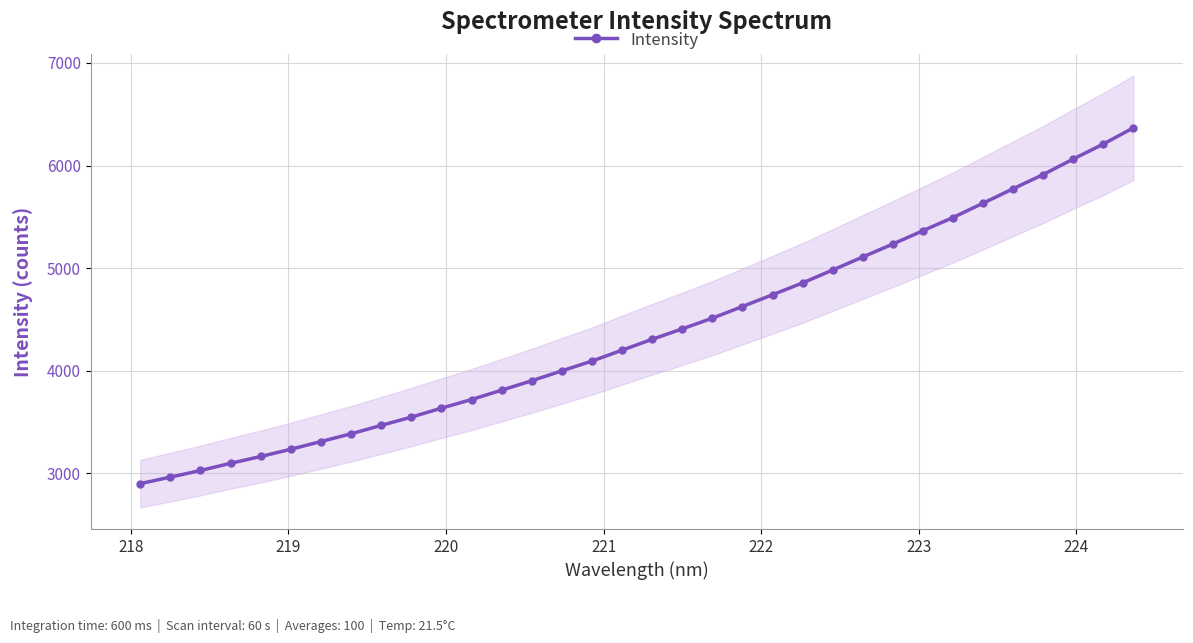

What is the minimum value shown in the chart?

2899.1